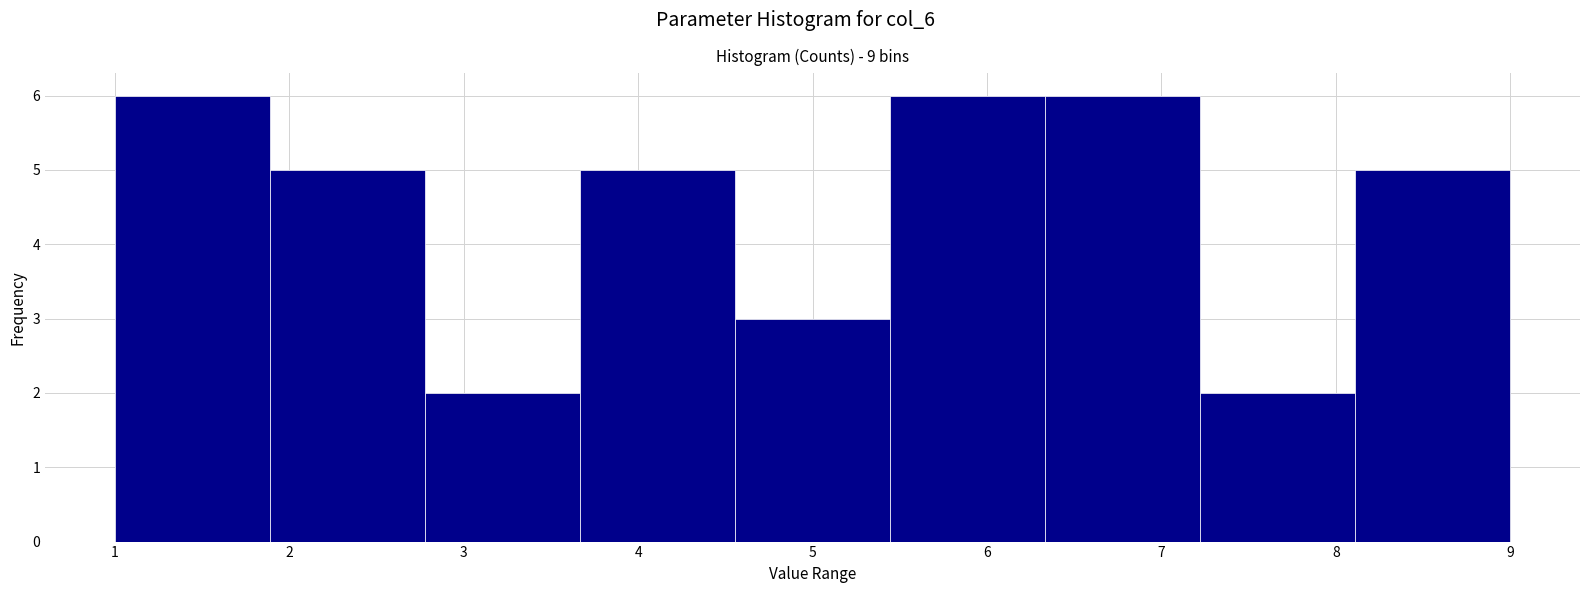

Reading left to right, transcribe this chart: for each bar, give the range it covers on the x-axis and its height. Neither the bar edges nor the heights are printed on the chart, so give them approximately, as read against the axes.

1.0 to 1.9: 6
1.9 to 2.8: 5
2.8 to 3.7: 2
3.7 to 4.6: 5
4.6 to 5.4: 3
5.4 to 6.3: 6
6.3 to 7.2: 6
7.2 to 8.1: 2
8.1 to 9.0: 5